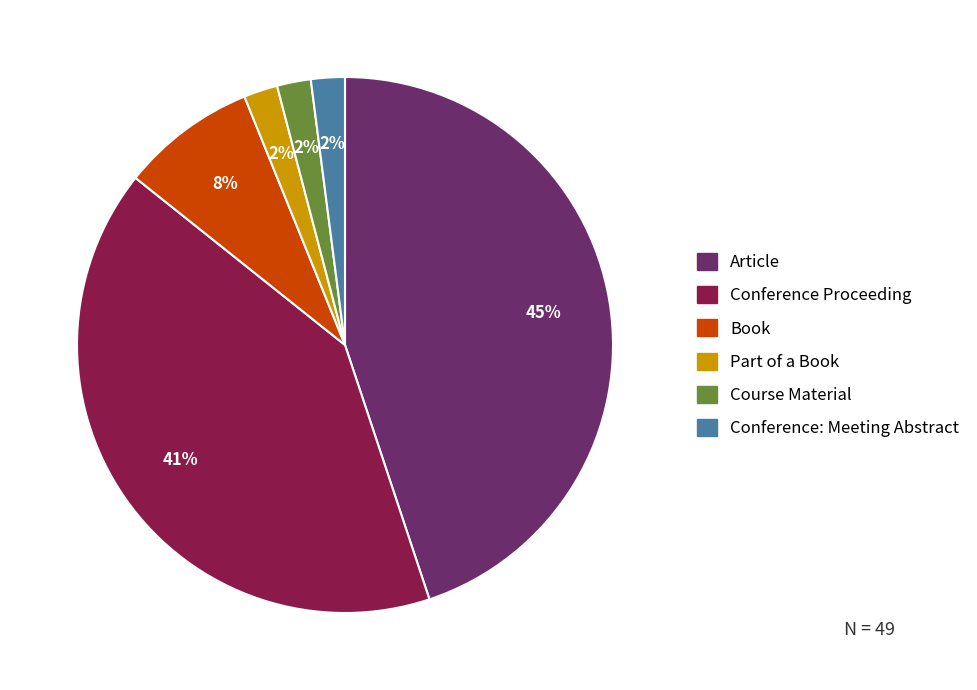

To the nearest percent, what percentage of the pie is Article?

45%